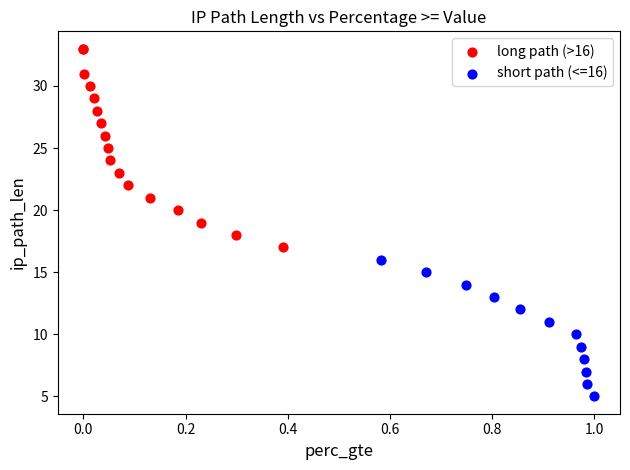

Which series reaches the minimum Y coordinate?

short path (<=16)